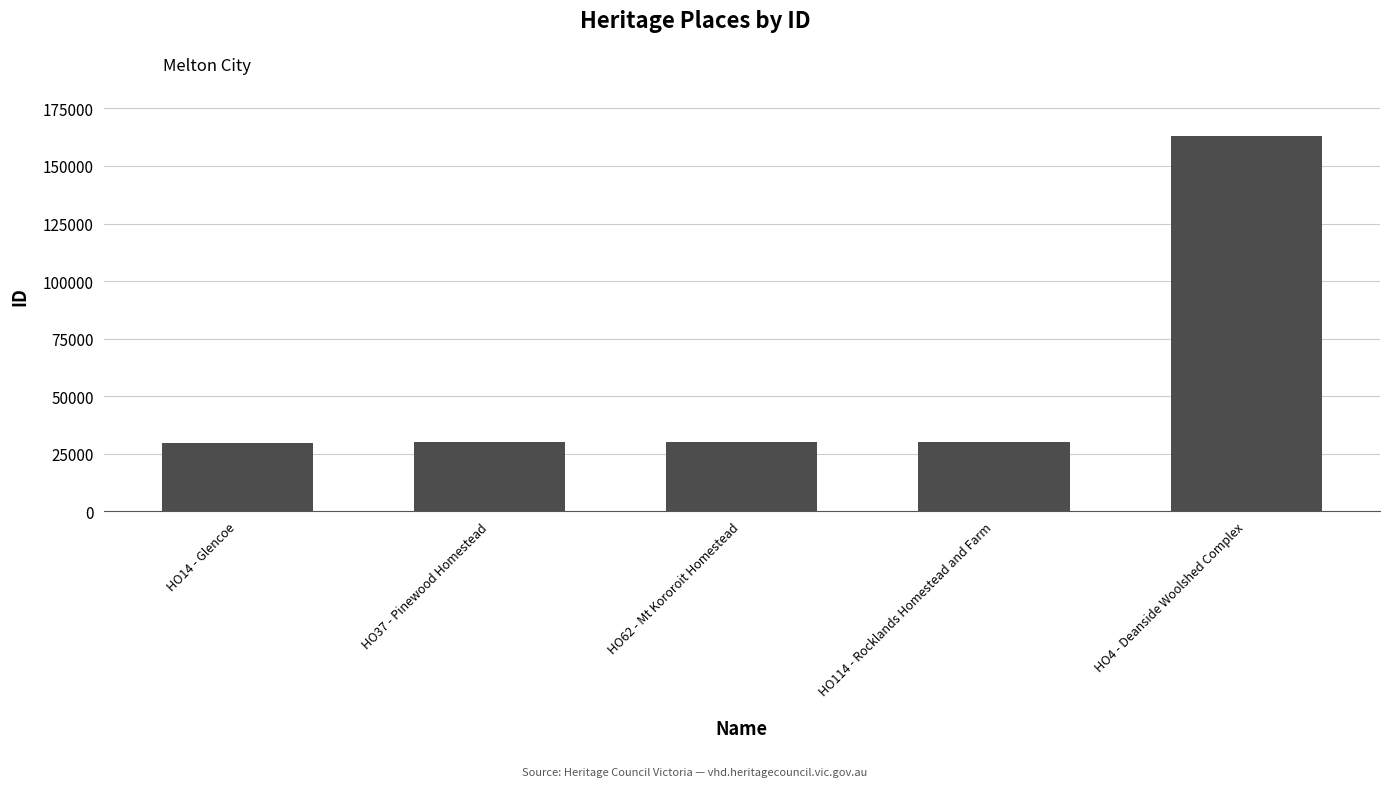

What is the sum of all values?

283067